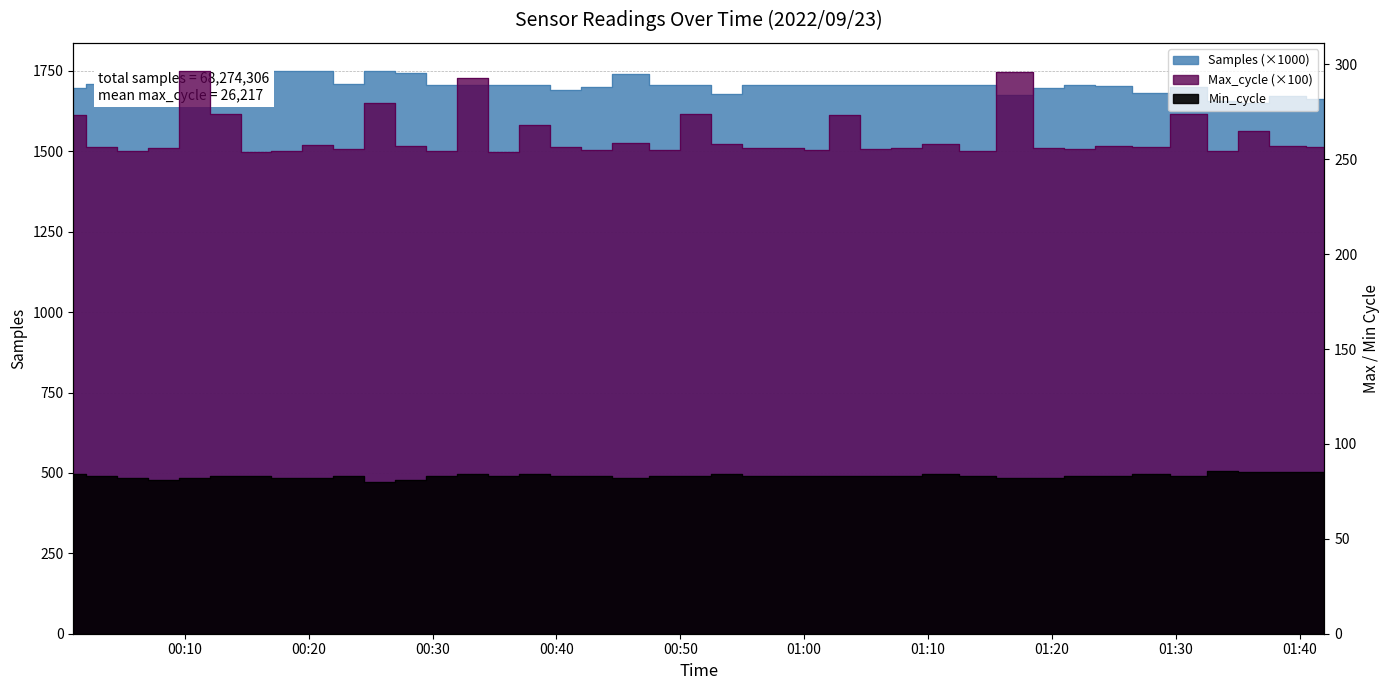

What is the value of the Samples point at the 19th from the left?

1740.4